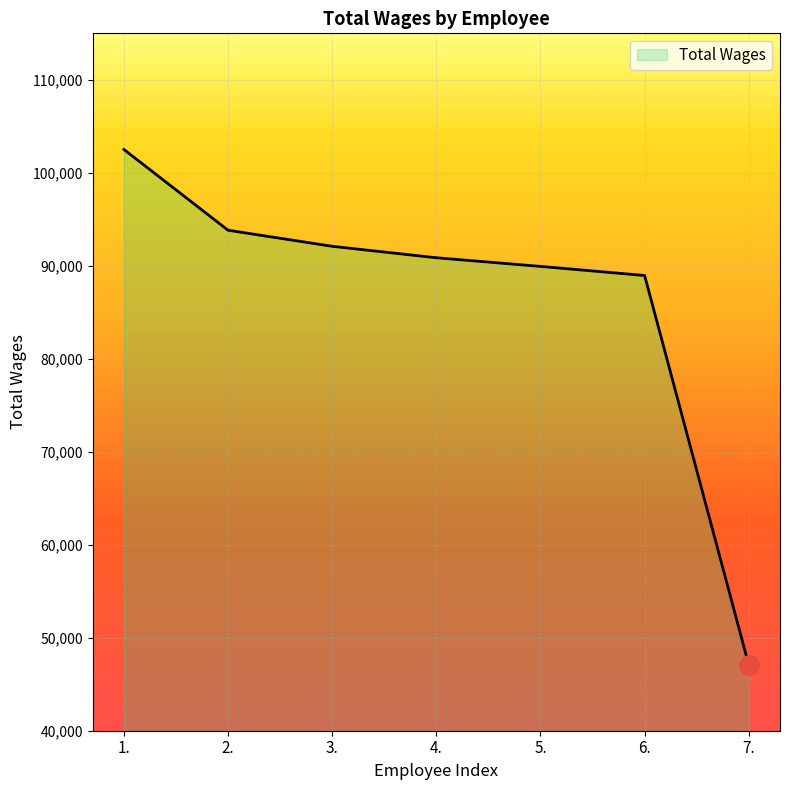

How many values are below 90864?

3